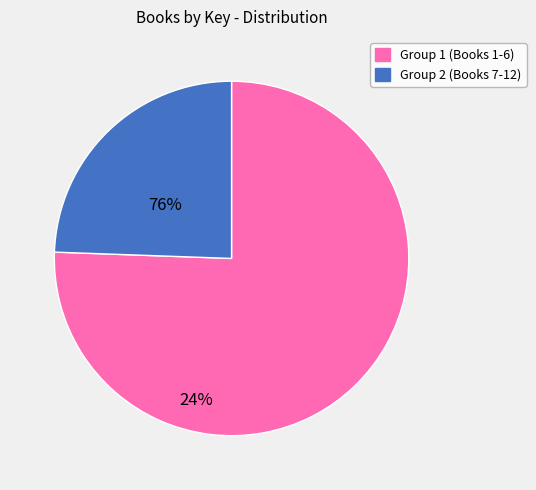

Is there a majority slice in this chart?

Yes